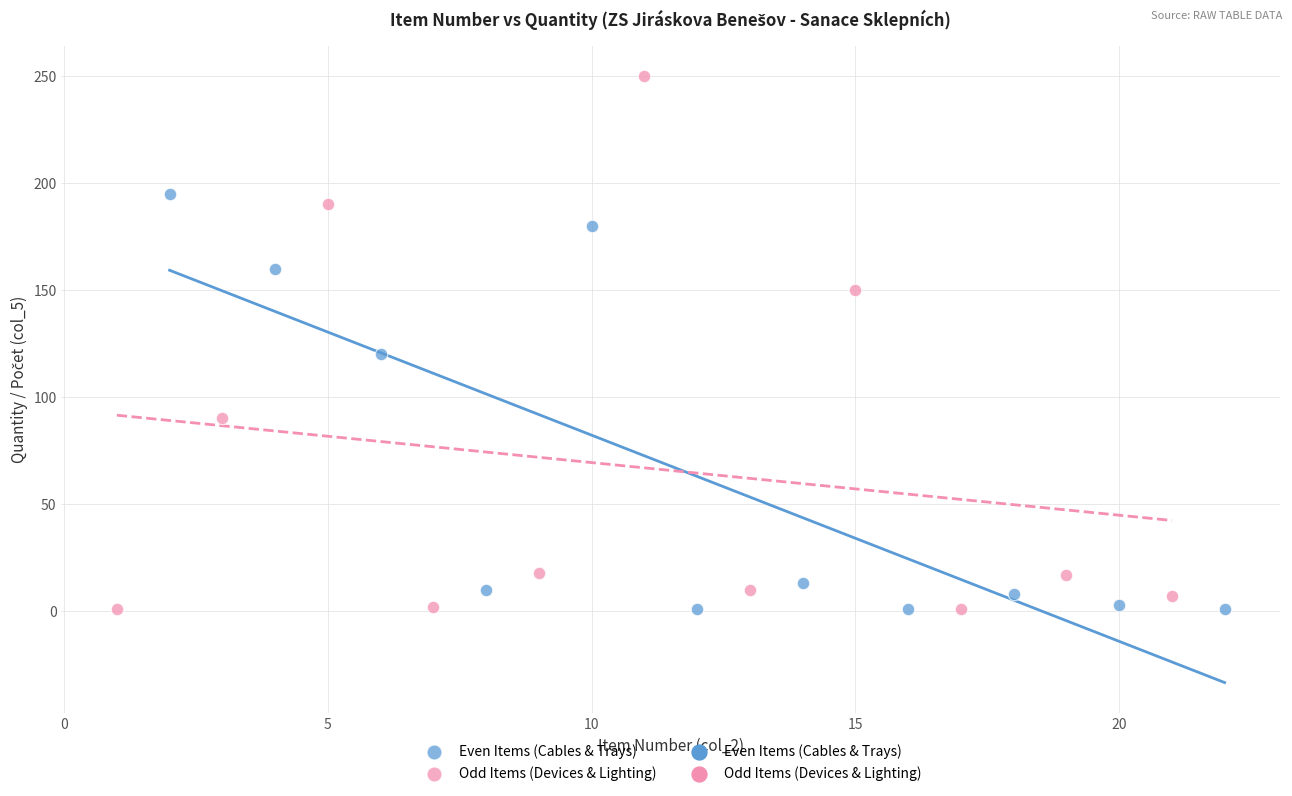

Which series has the widest spread of Y values?

Odd Items (Devices & Lighting)